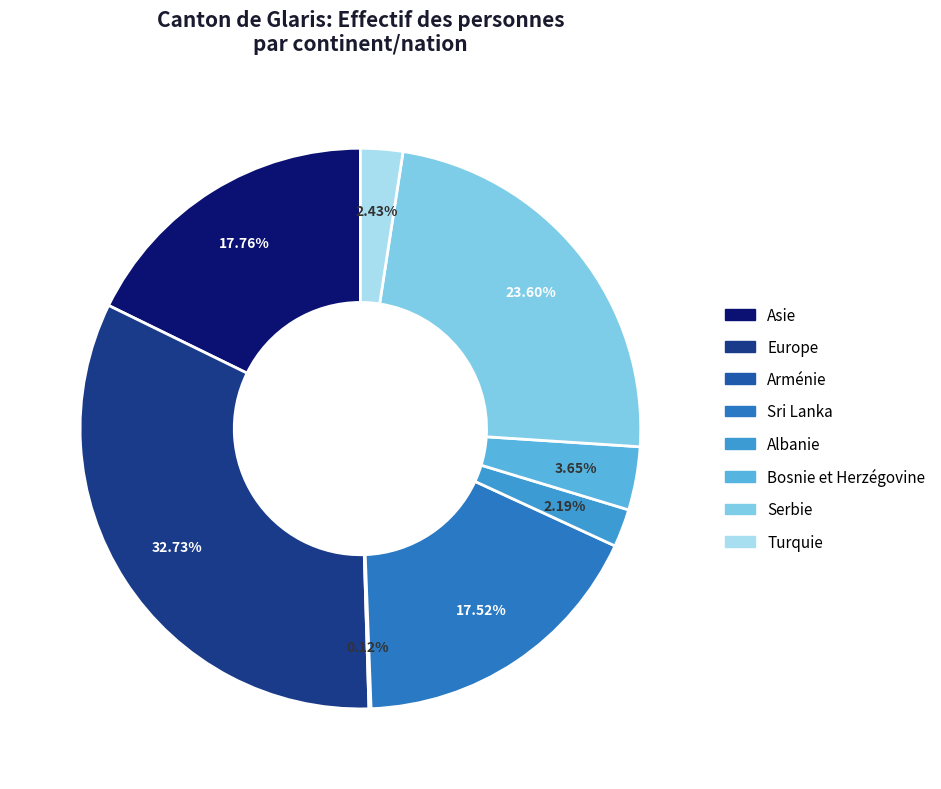

True or false: Albanie accounts for 1% of the total.

False